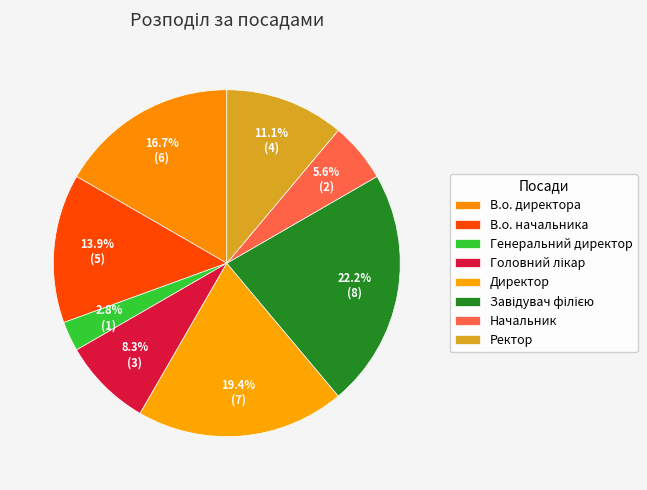

Does Генеральний директор represent more than half of the total?

No